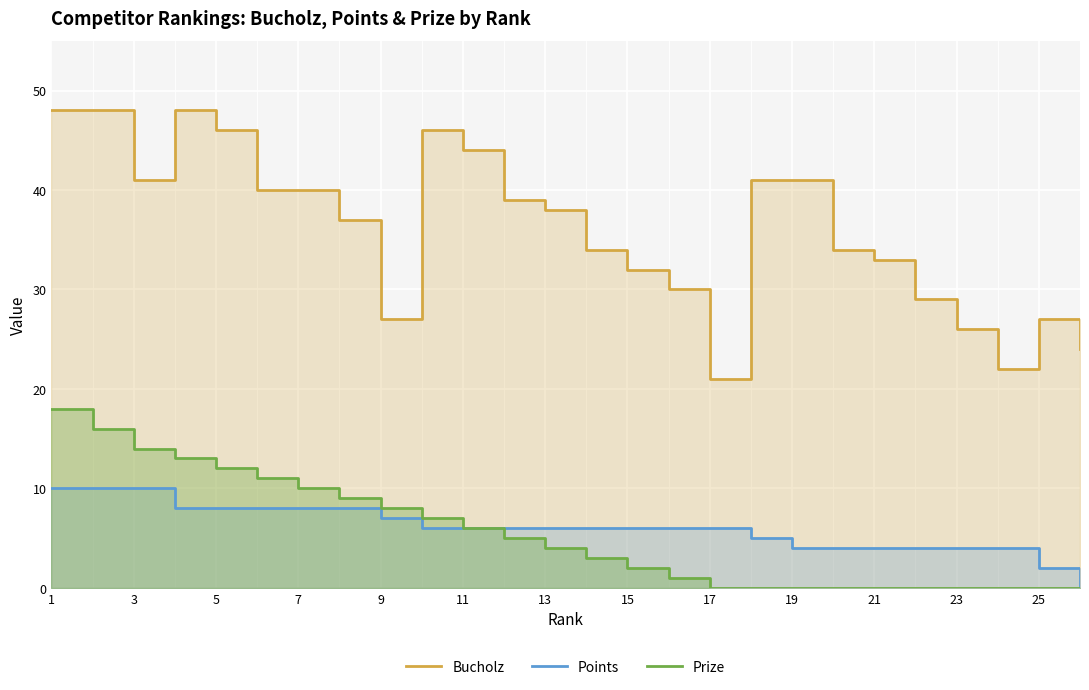

What is the minimum value for Bucholz?

21